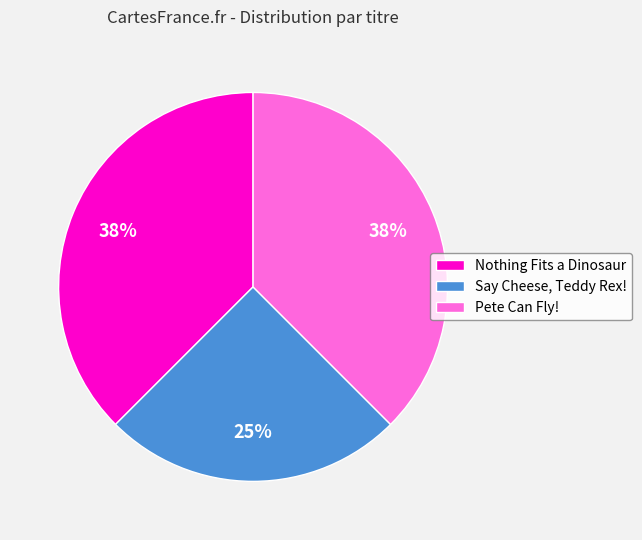

Does Pete Can Fly! represent more than half of the total?

No